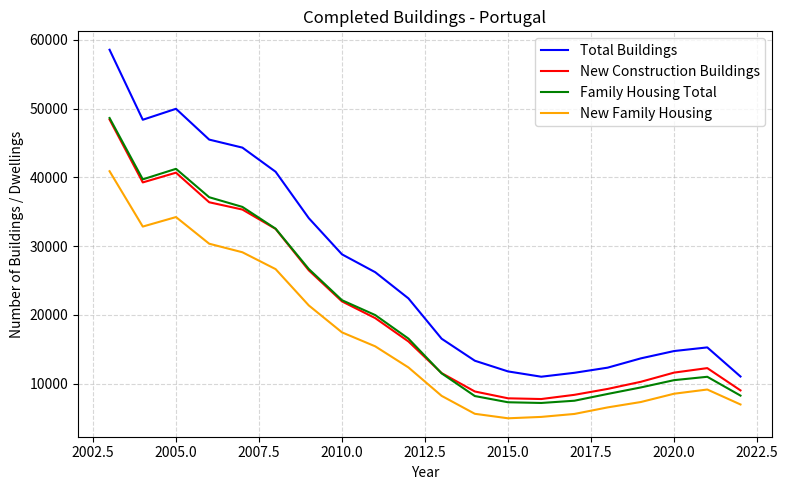

In Family Housing Total, how many points are lower than both neighbors (excluding endpoints)?

2